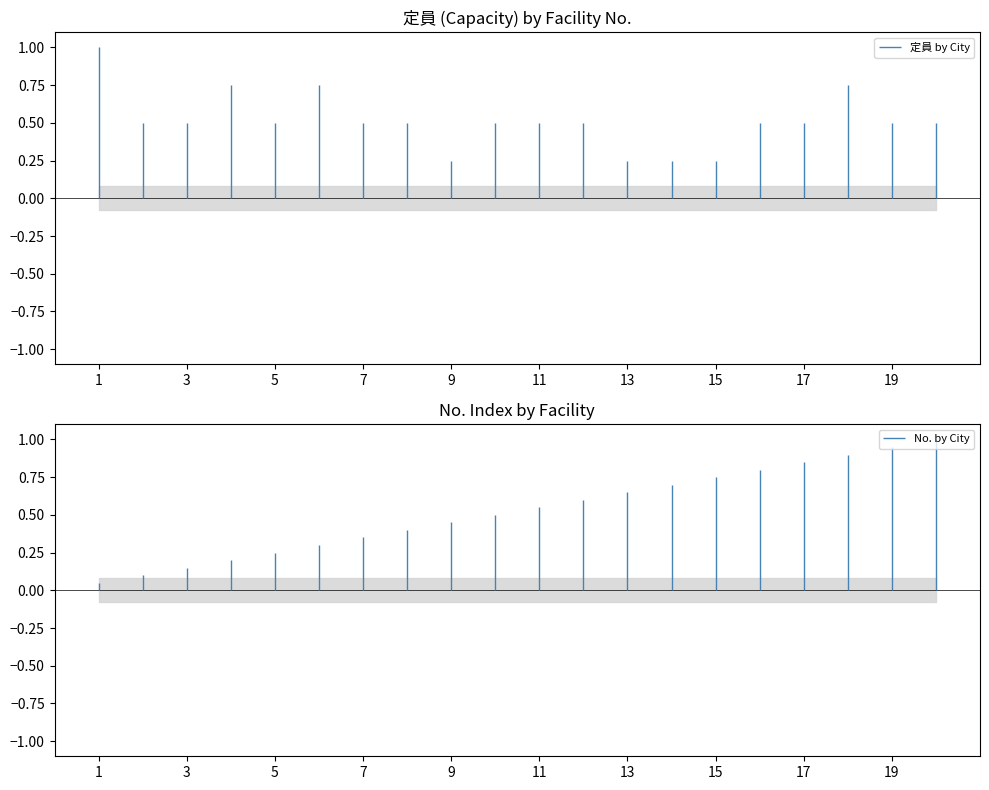

After their last crossing, which series has the higher values: No. by City or 定員 by City?

No. by City